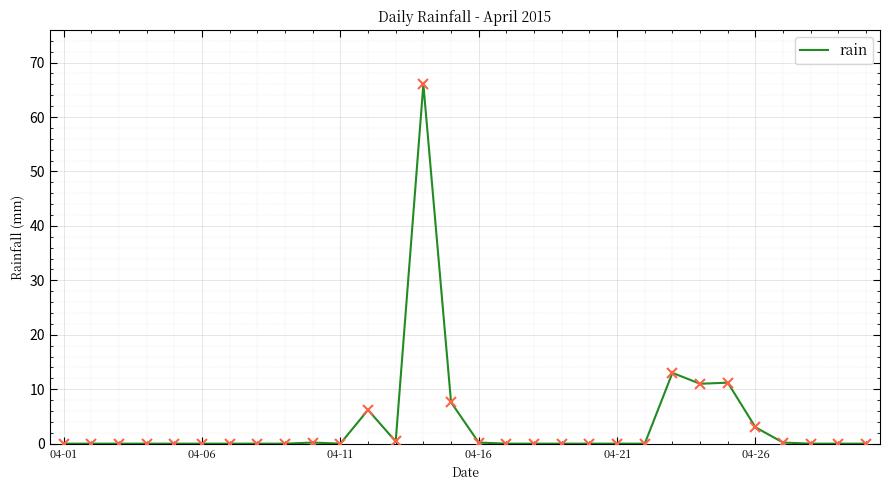

What is the difference between the maximum and minimum values?

66.0